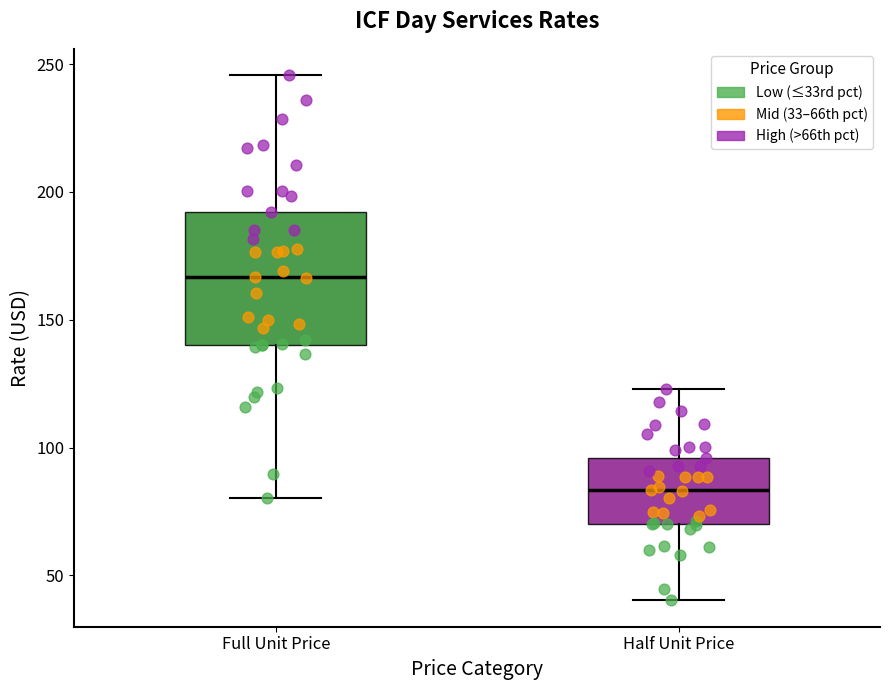

Which box has the lowest median line?

Half Unit Price